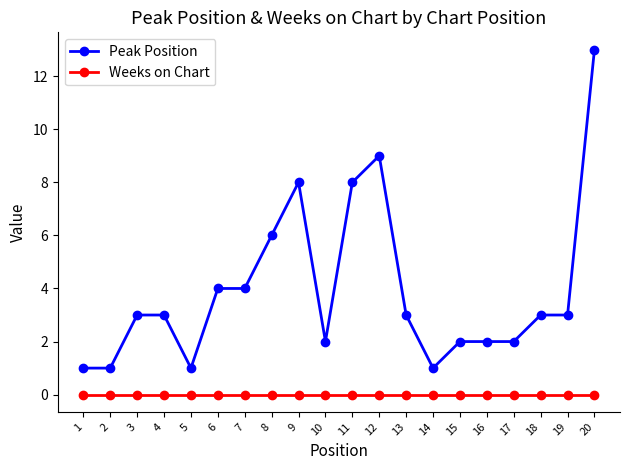

Reading left to right, what are all the values shown in this chart?

Peak Position: 1	1	3	3	1	4	4	6	8	2	8	9	3	1	2	2	2	3	3	13
Weeks on Chart: 0	0	0	0	0	0	0	0	0	0	0	0	0	0	0	0	0	0	0	0